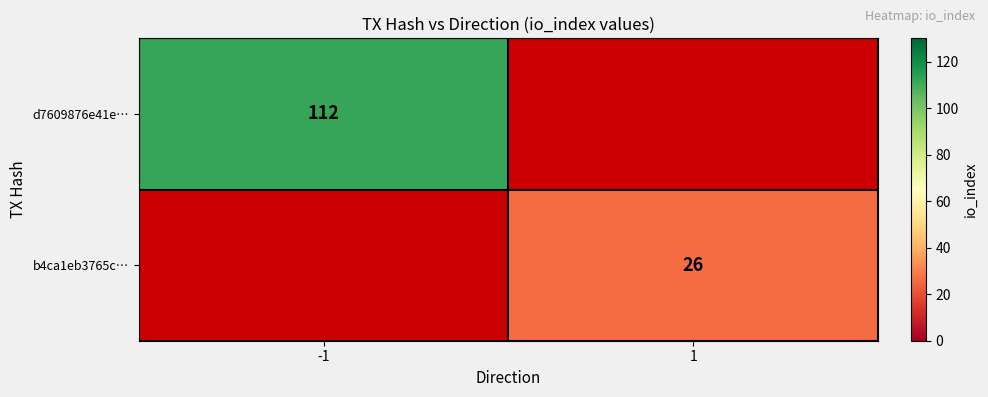

Is the value of d7609876e41e… at -1 greater than the value of b4ca1eb3765c… at 1?

Yes